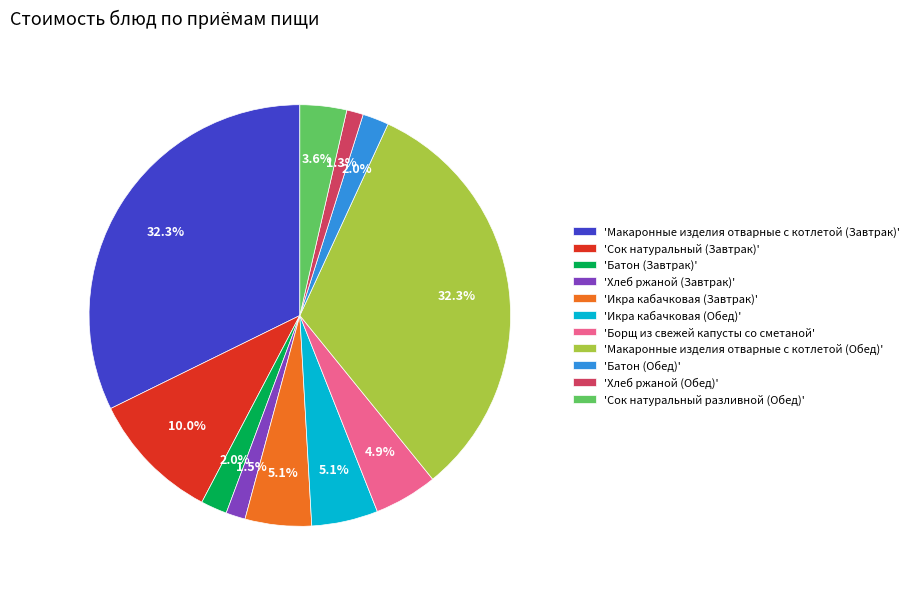

How many segments does this pie chart have?

11